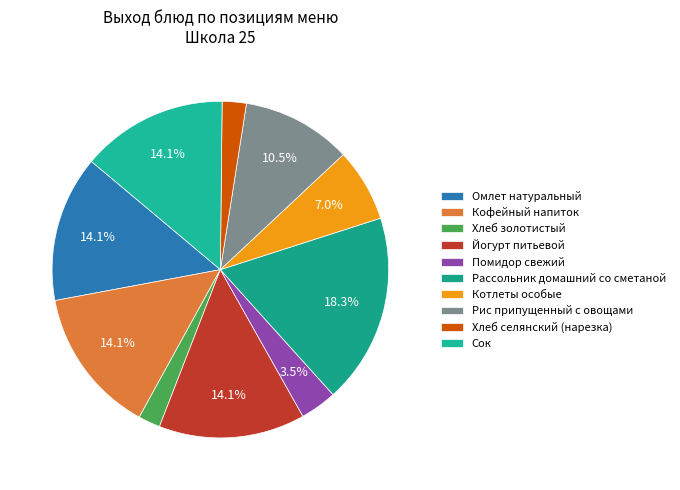

Is the sum of Омлет натуральный and Рассольник домашний со сметаной greater than half?

No